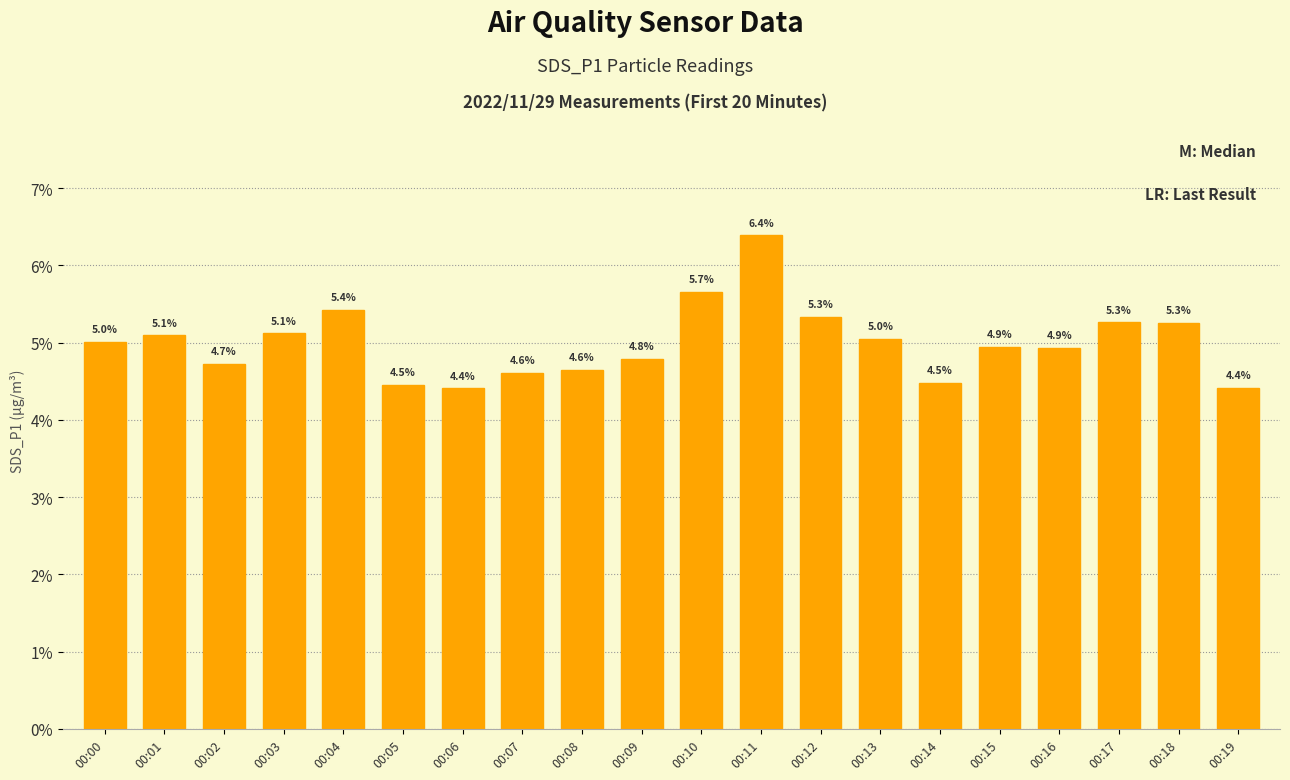

What is the value of the 15th bar from the left?

4.5